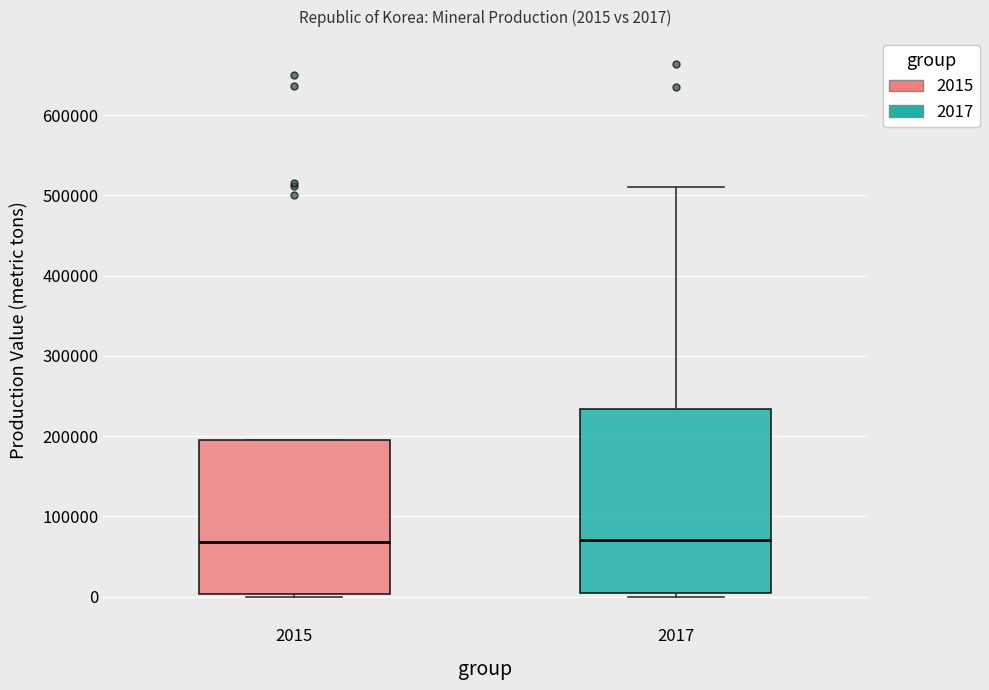

Which box is the tallest, from its lower edge to its upper edge?

2017